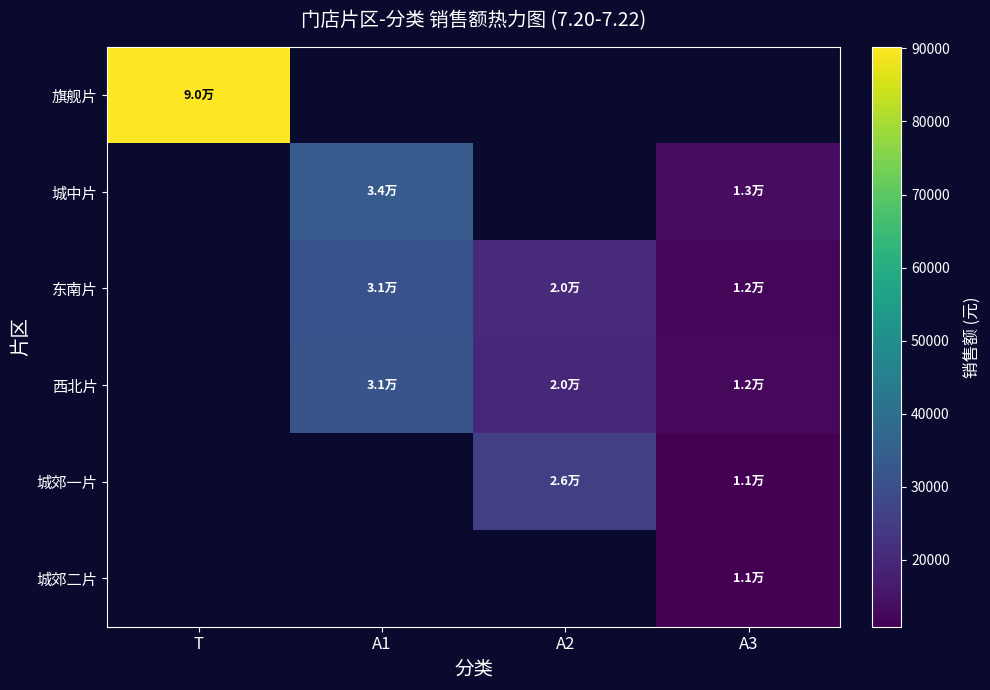

What is the spread (max minus min) of values at A2?

25936.5